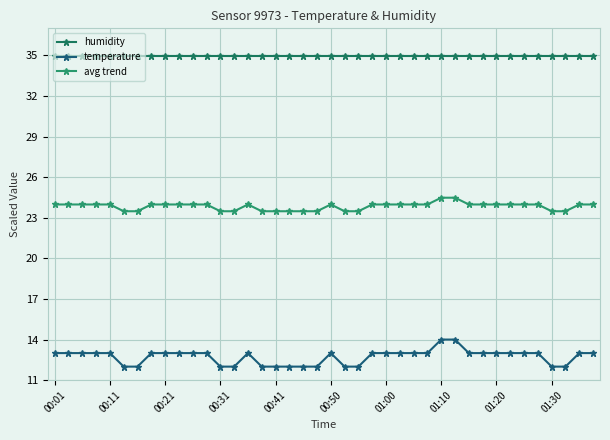

What is the greatest value displayed?

35.0